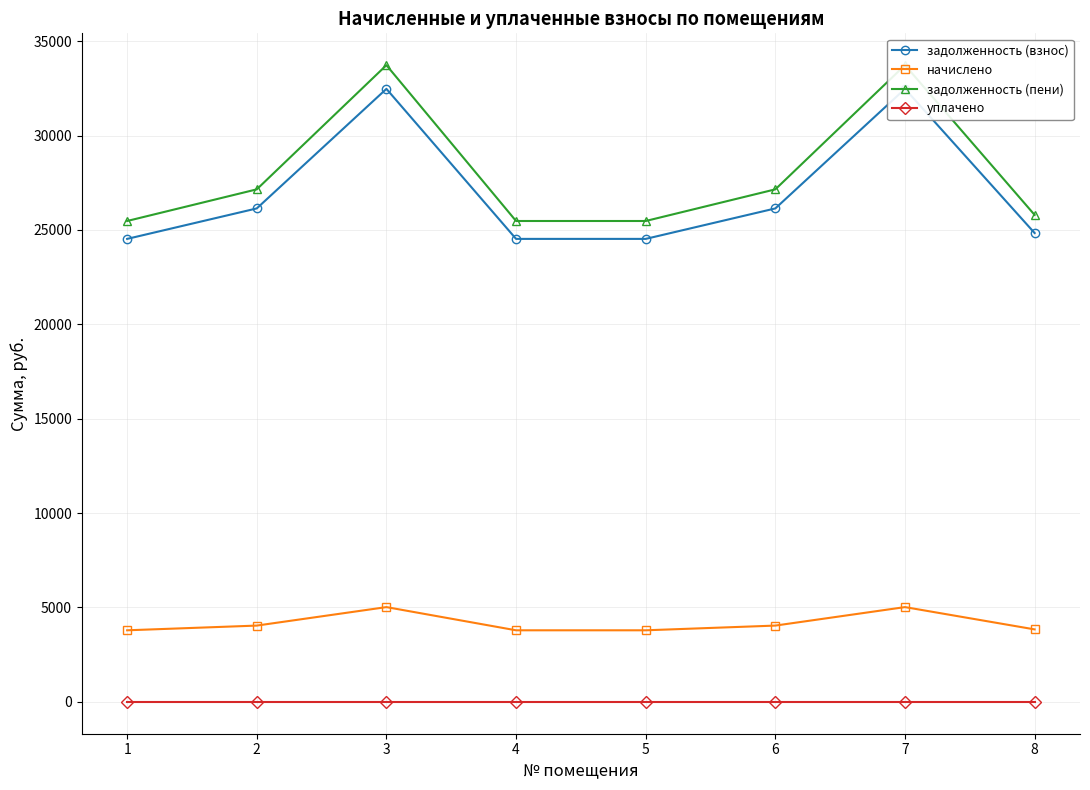

What is the total value across all series at 2?

57330.2